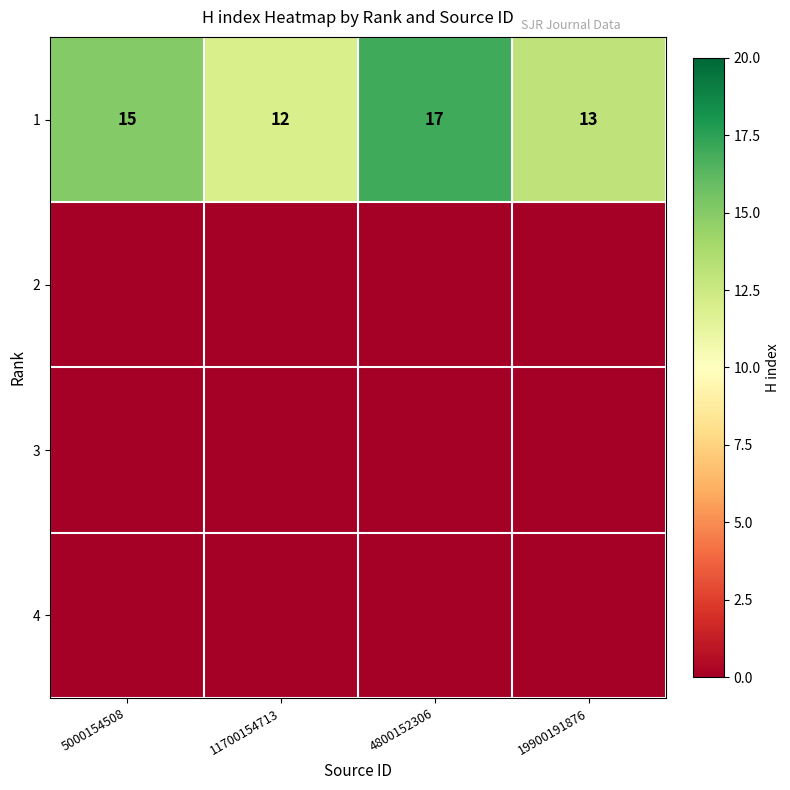

What is the difference between the maximum and minimum values in the 1 series?

5